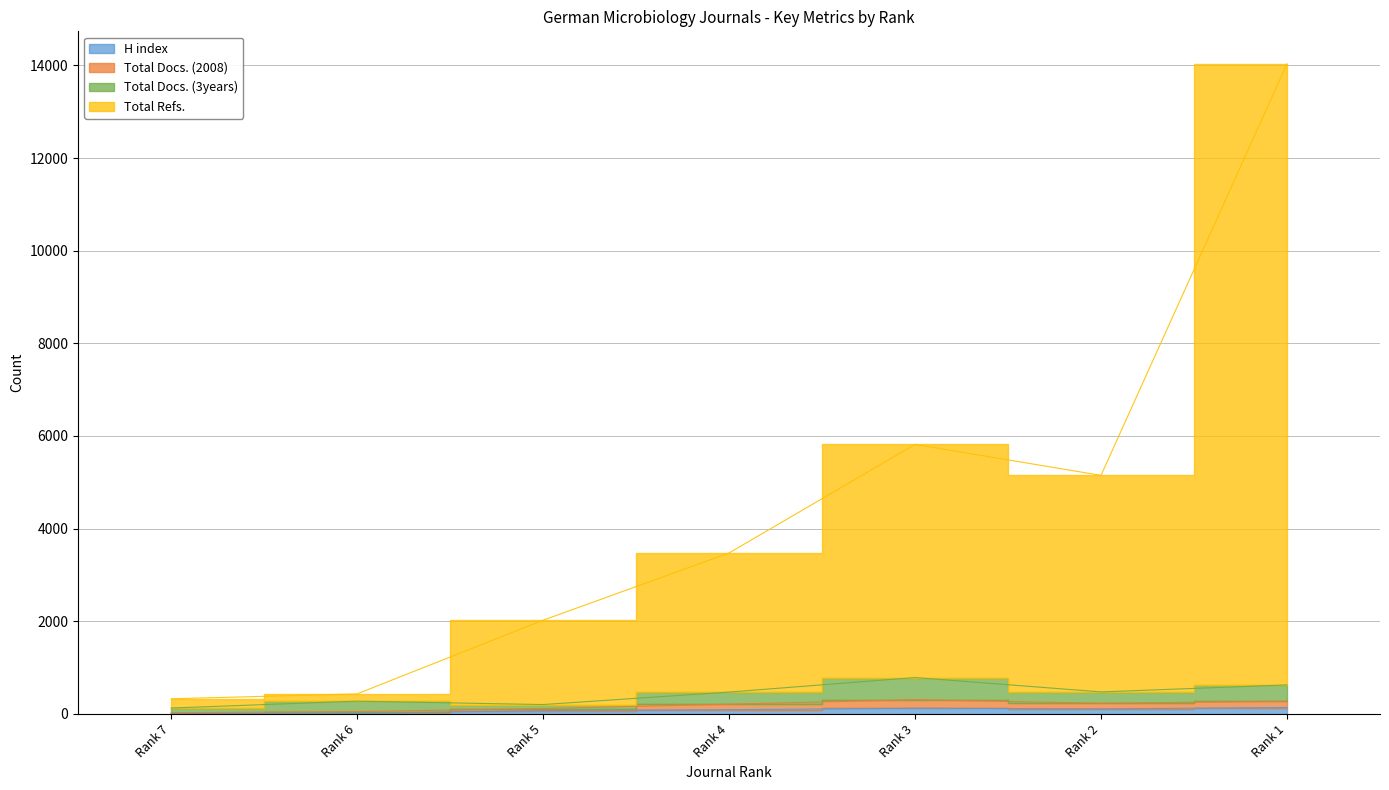

Does the chart have visible grid lines?

Yes